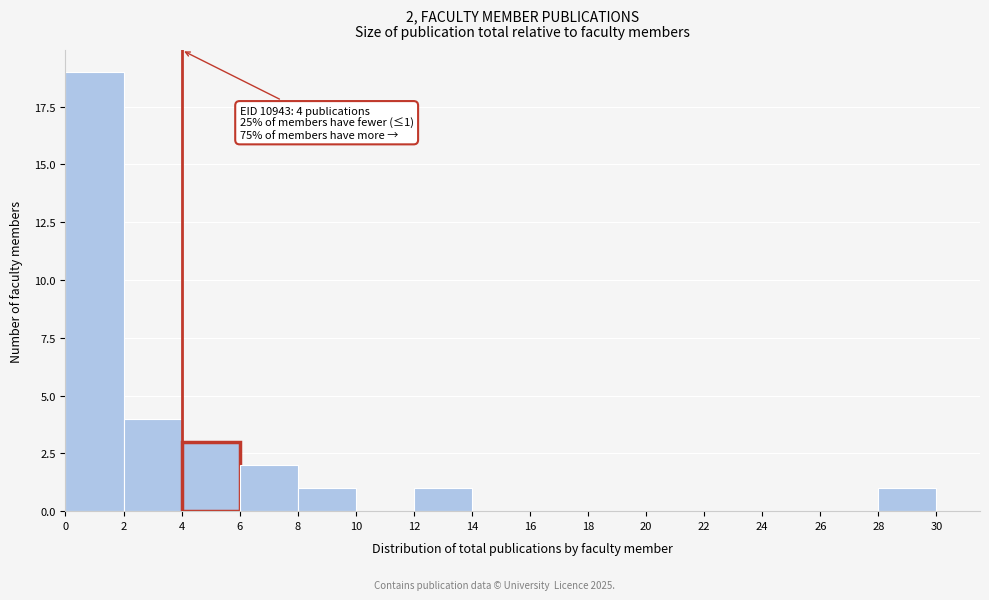

Over which range of the x-axis is the bar tallest?

0 to 2